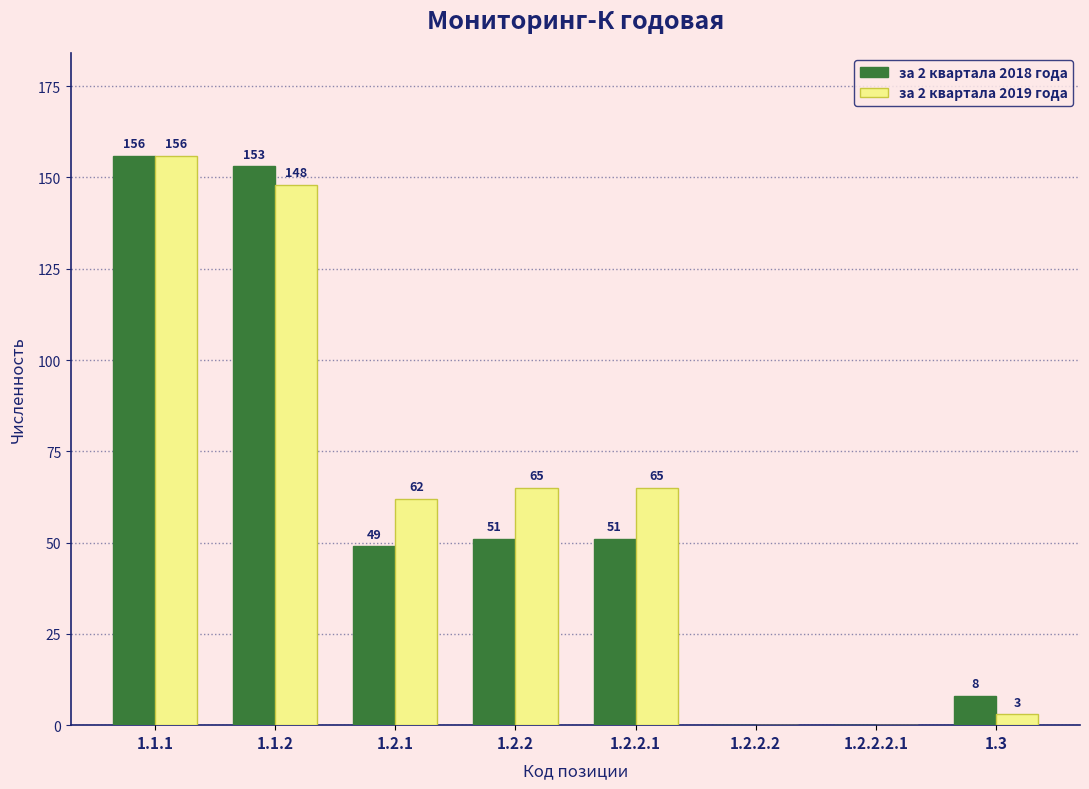

What is the sum of all за 2 квартала 2019 года values?

499